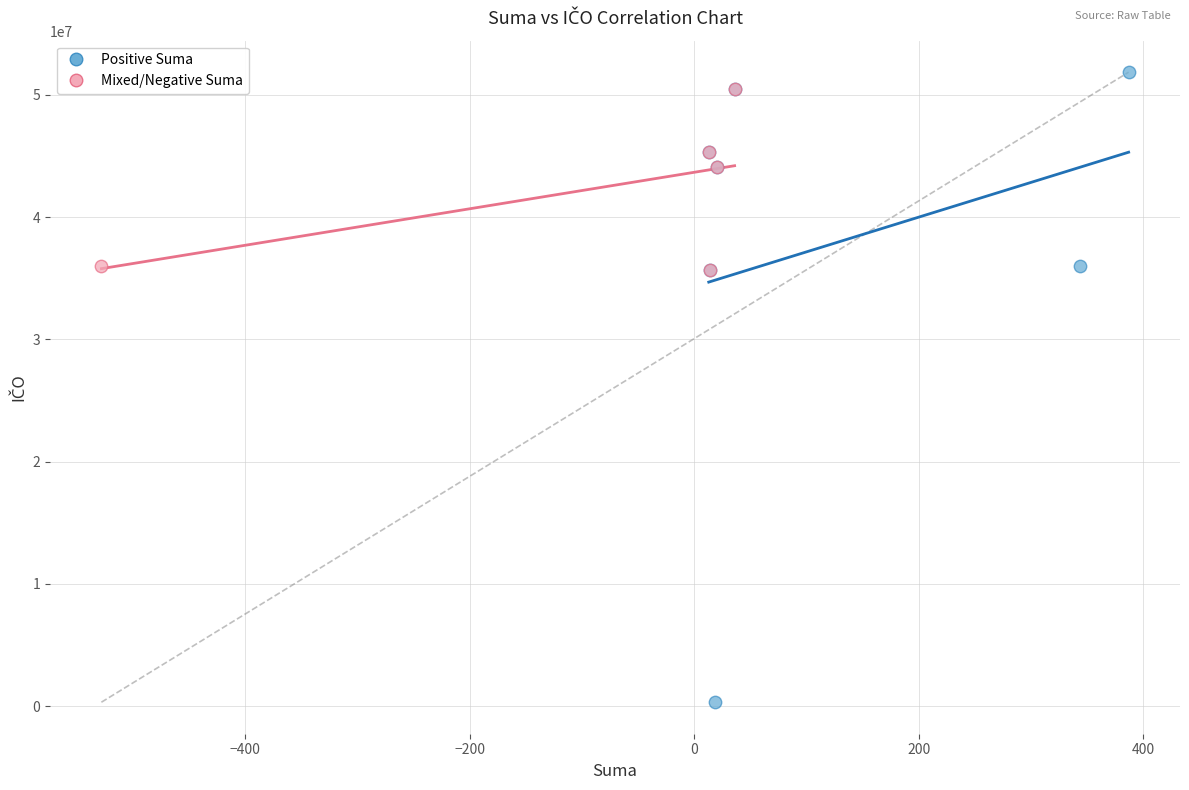

Which series contains the lowest Y value?

Positive Suma